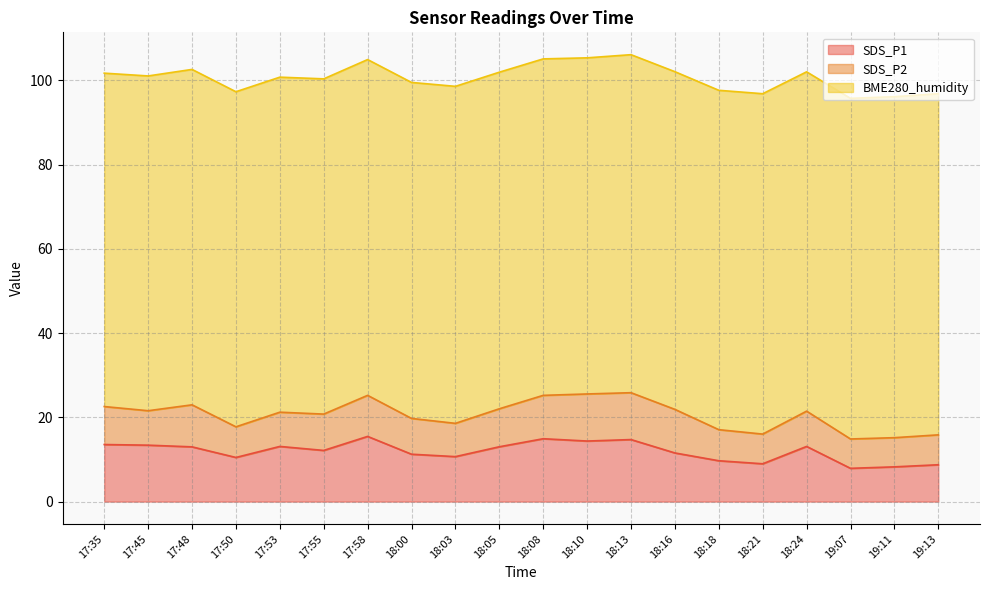

What is the average value of the SDS_P2 series?

8.7